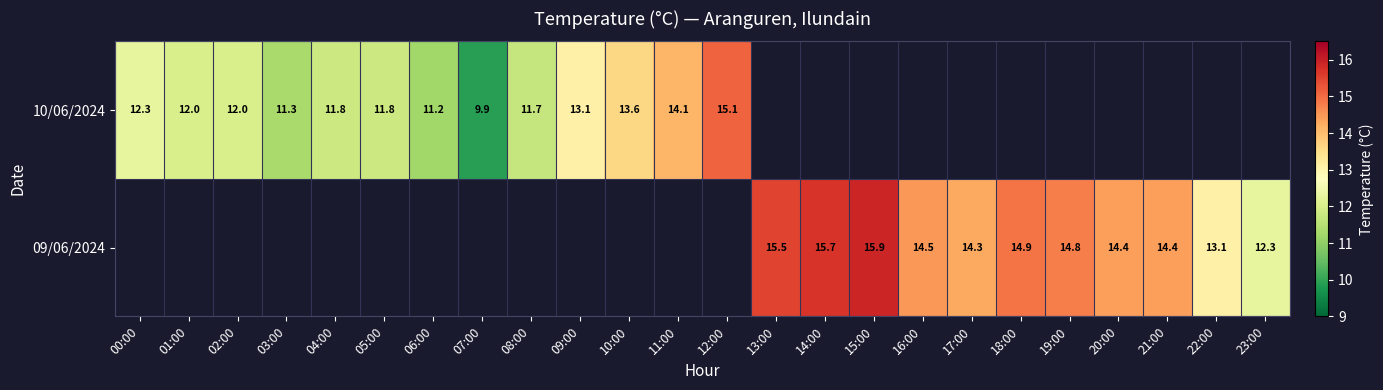

What is the sum of the 09/06/2024 values at 13:00 and 15:00?

31.4